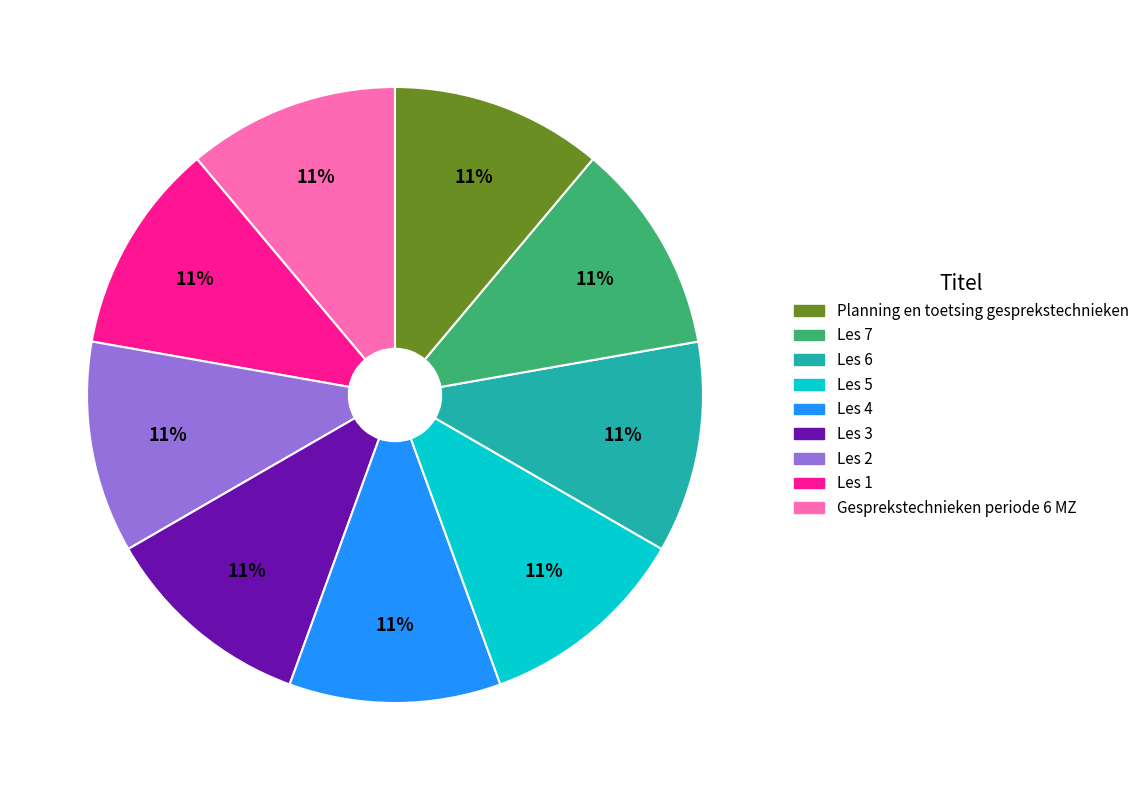

Does any single category account for the majority?

No